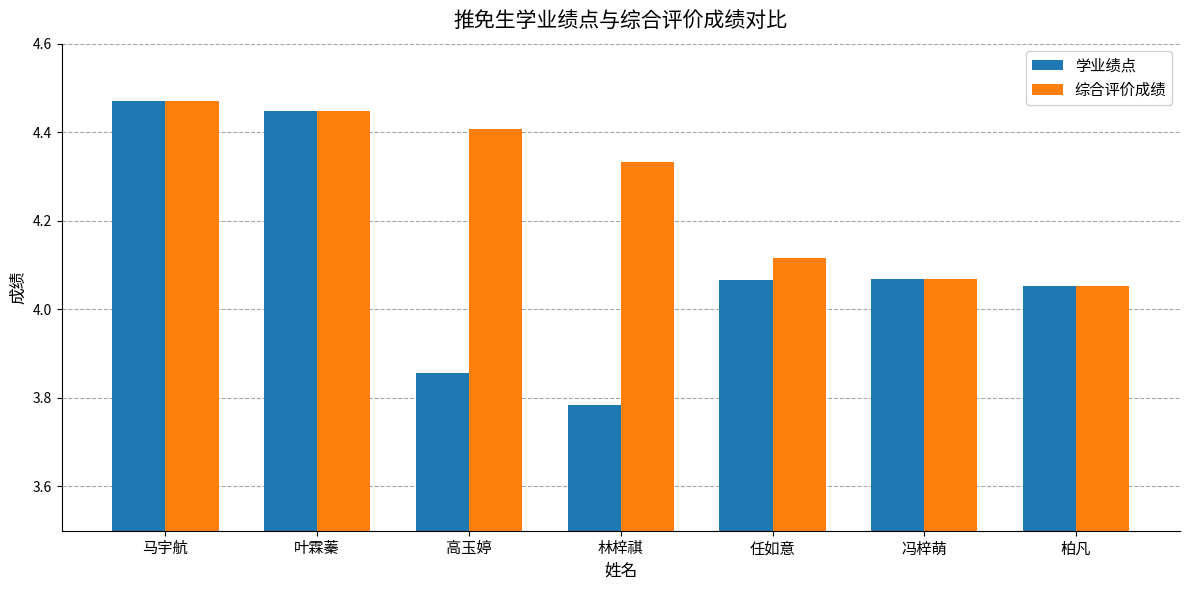

Which series has the widest spread of values?

学业绩点